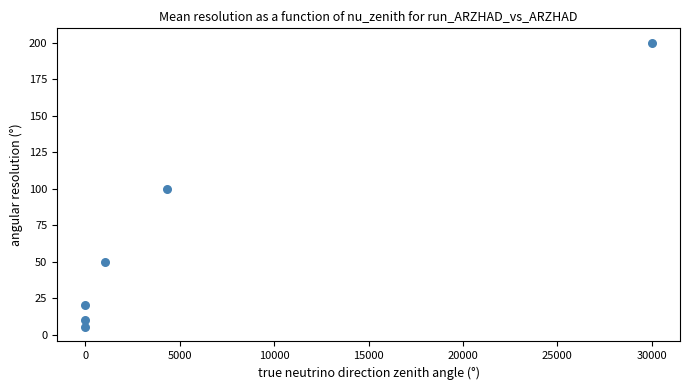

What is the average Y value?

64